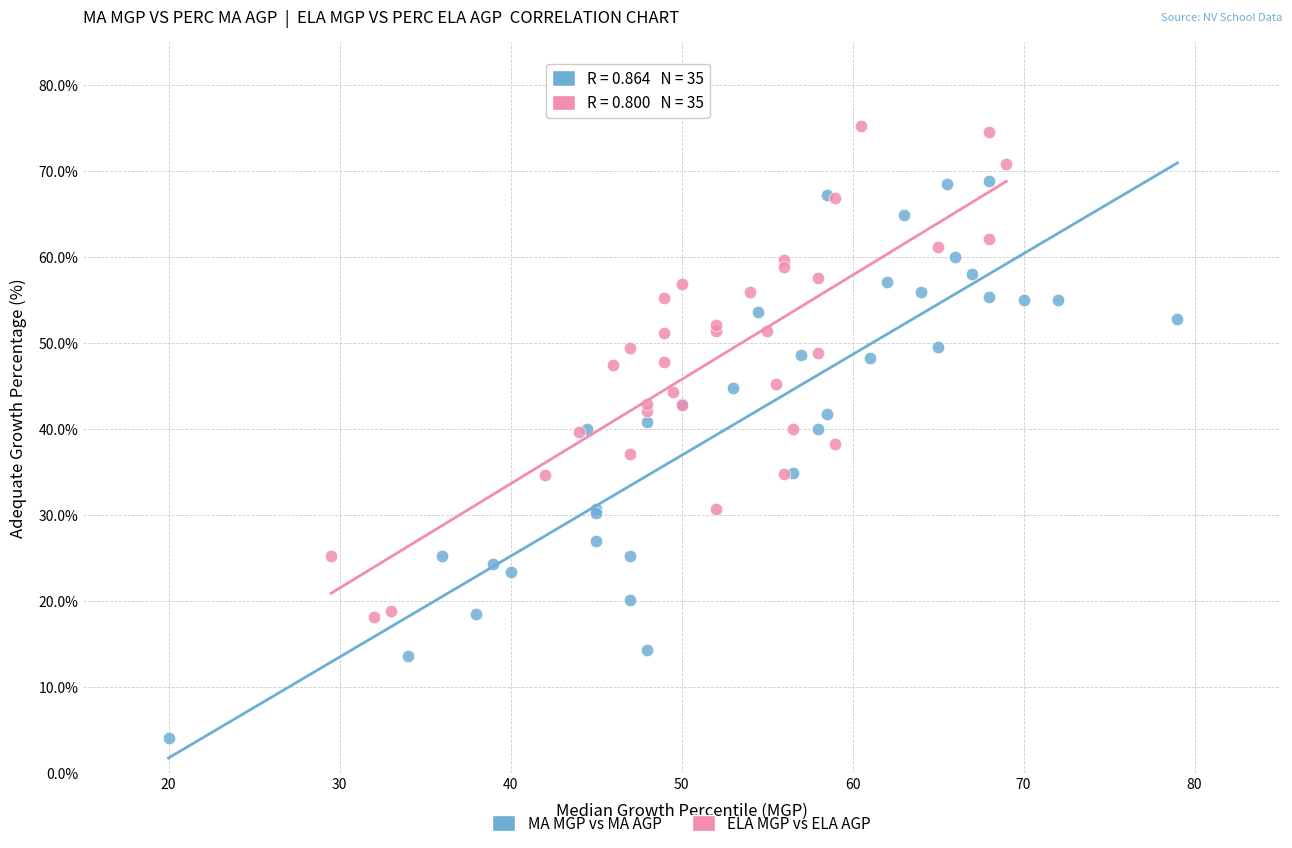

Which series contains the lowest Y value?

MA MGP vs MA AGP